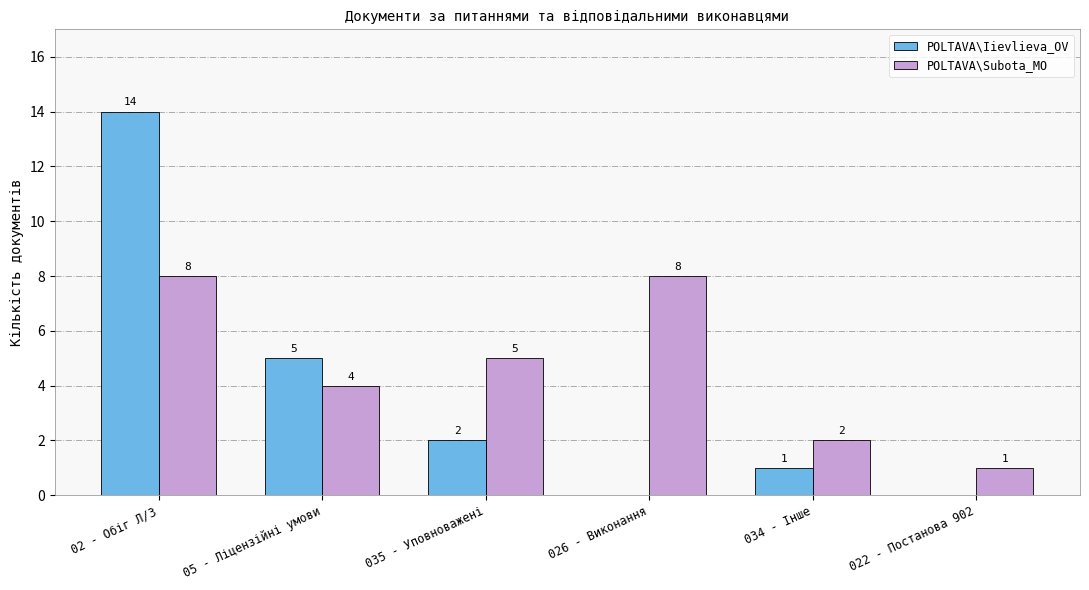

What are all the series names shown in the legend?

POLTAVA\Iievlieva_OV, POLTAVA\Subota_MO